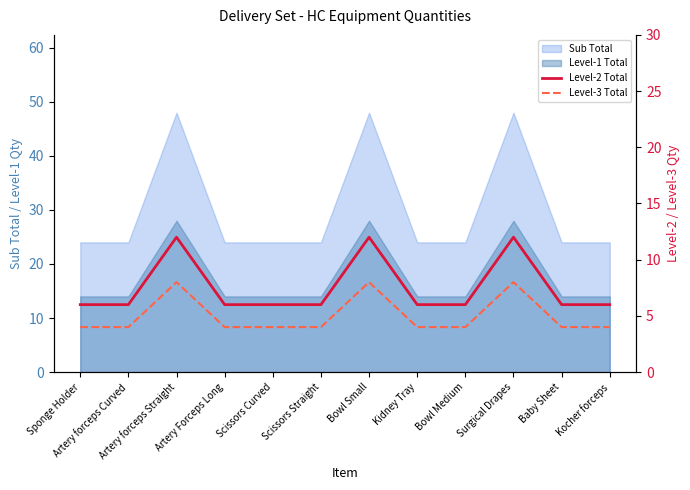

True or false: Level-2 Total has a value of 10 at Baby Sheet.

False